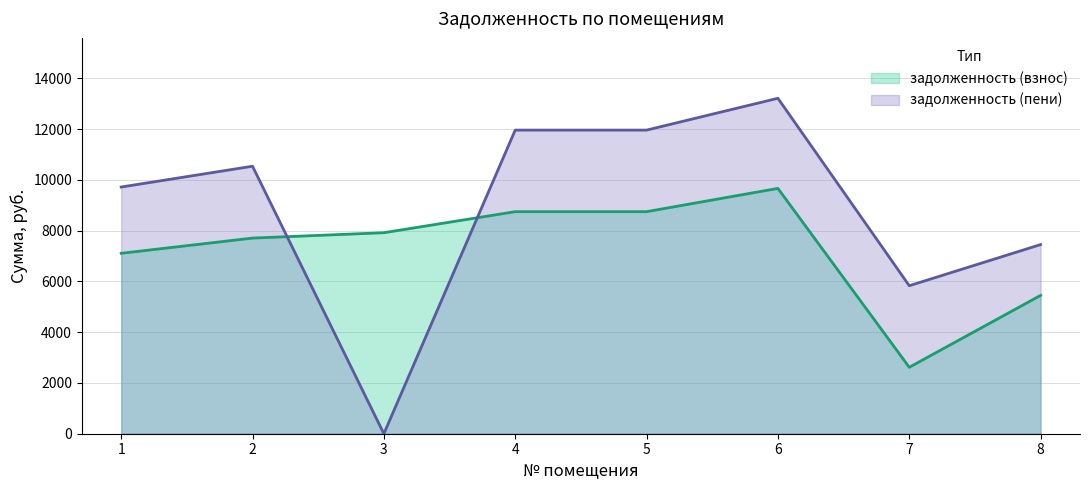

Reading left to right, what are all the values shown in this chart?

задолженность (взнос): 1=7108.9	2=7708.7	3=7920.4	4=8749.4	5=8749.4	6=9666.7	7=2617.6	8=5450.8
задолженность (пени): 1=9720.4	2=10540.4	3=0.0	4=11963.5	5=11963.5	6=13217.8	7=5831.7	8=7453.1